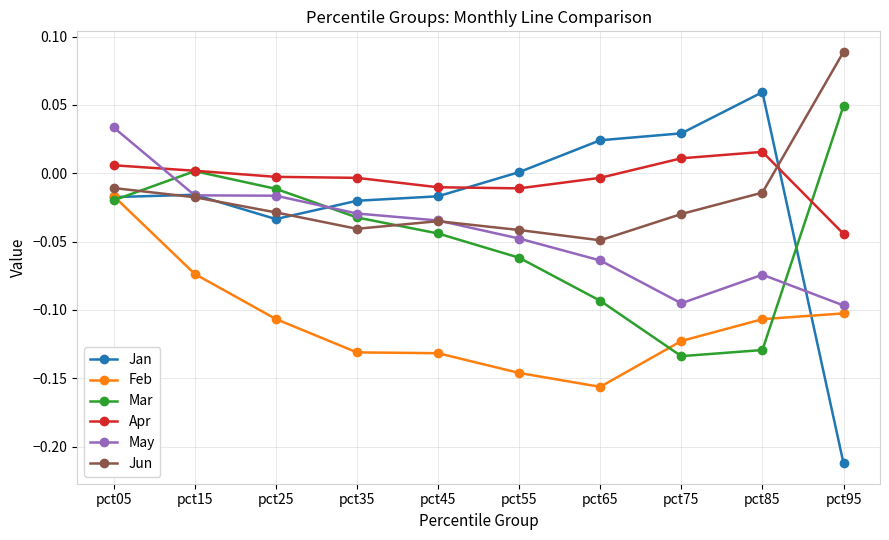

Rank the series by their maximum value, from lowest to highest.

Feb, Apr, May, Mar, Jan, Jun